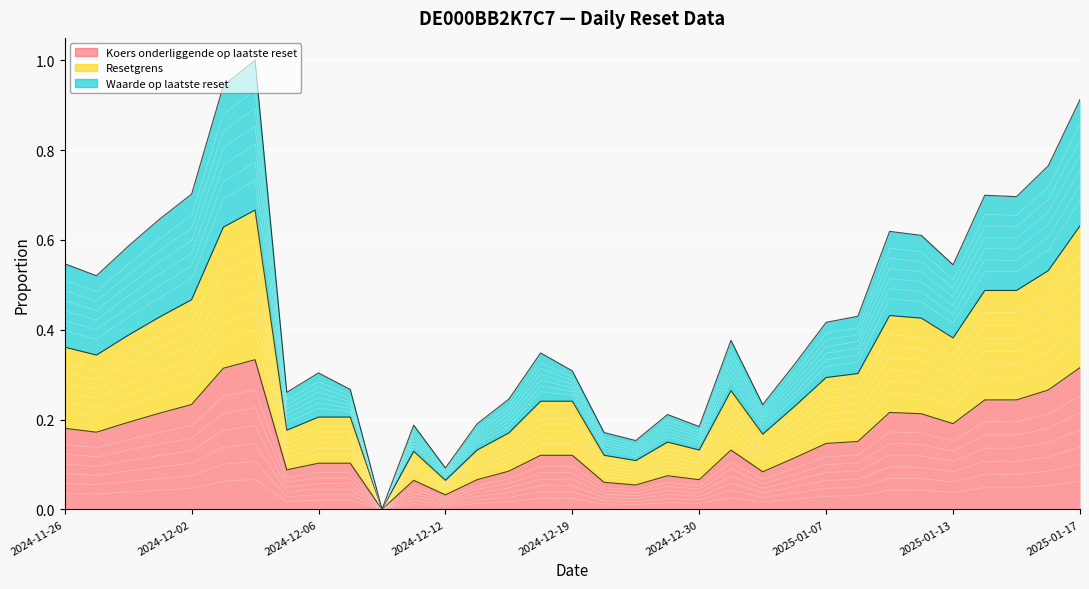

Is the value of Waarde op laatste reset at 2024-12-16 greater than the value of Koers onderliggende op laatste reset at 2025-01-02?

Yes